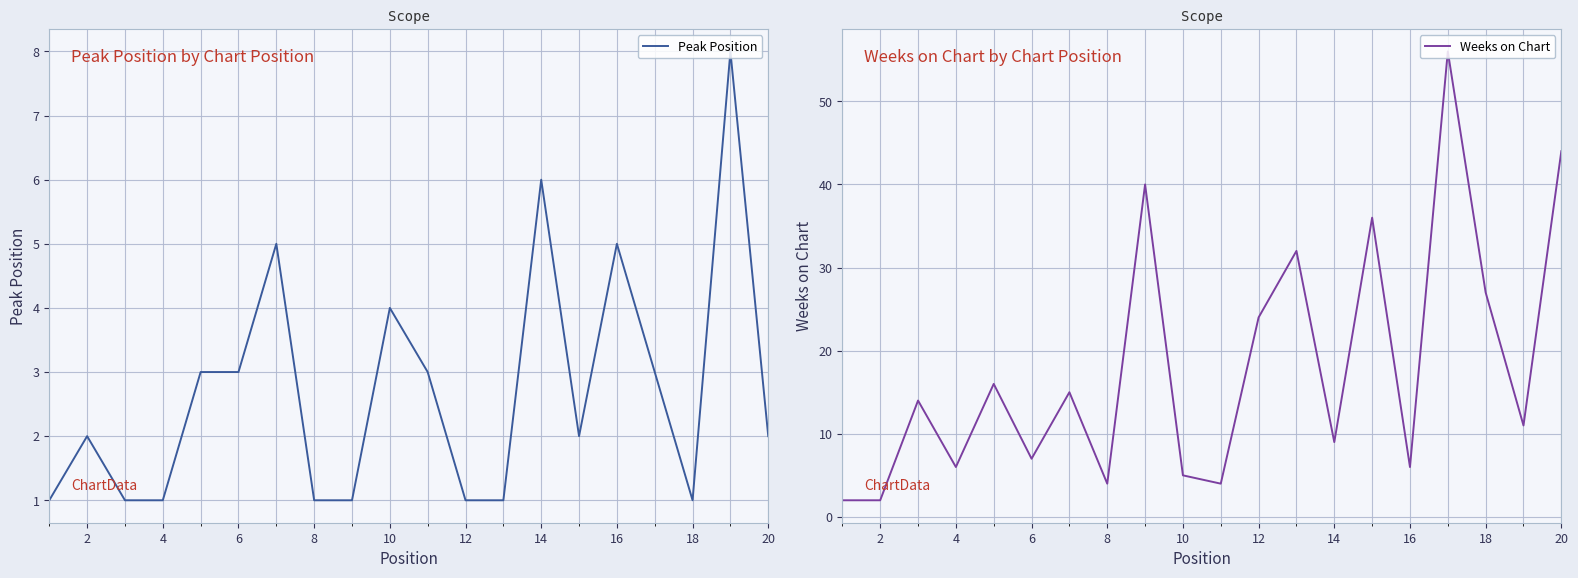

What is the total value across all series at 14?

5